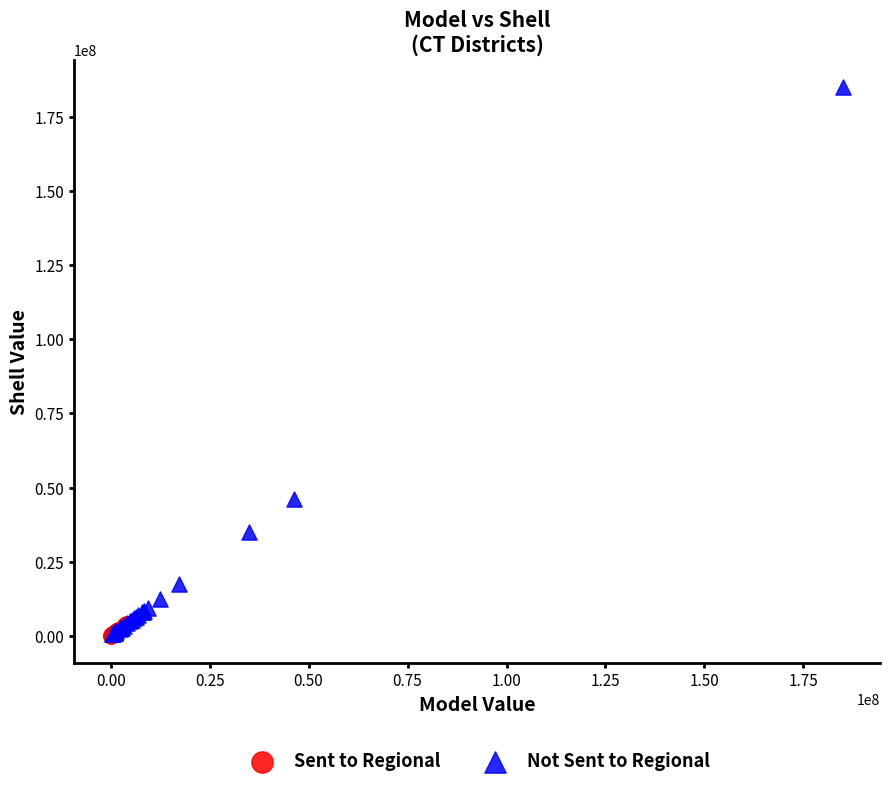

Which series has the widest spread of Y values?

Not Sent to Regional